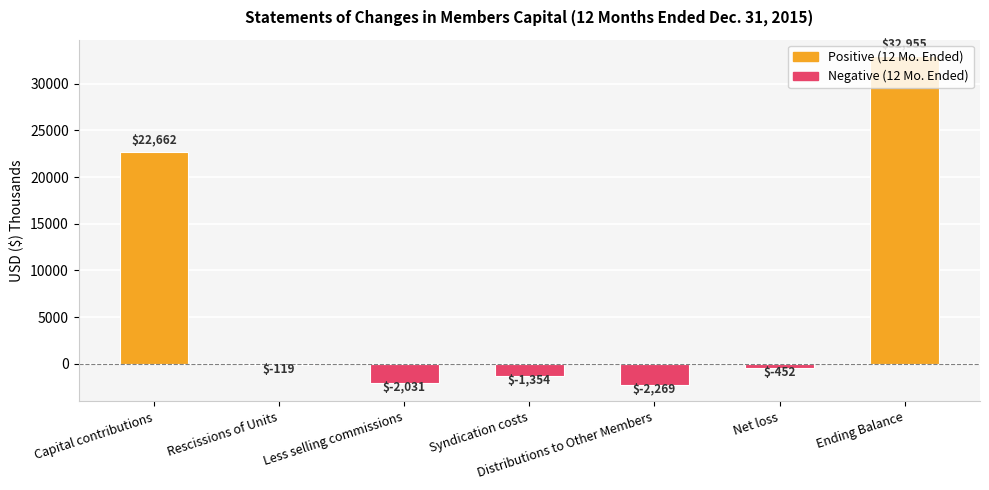

Between Syndication costs and Rescissions of Units, which is larger?

Rescissions of Units